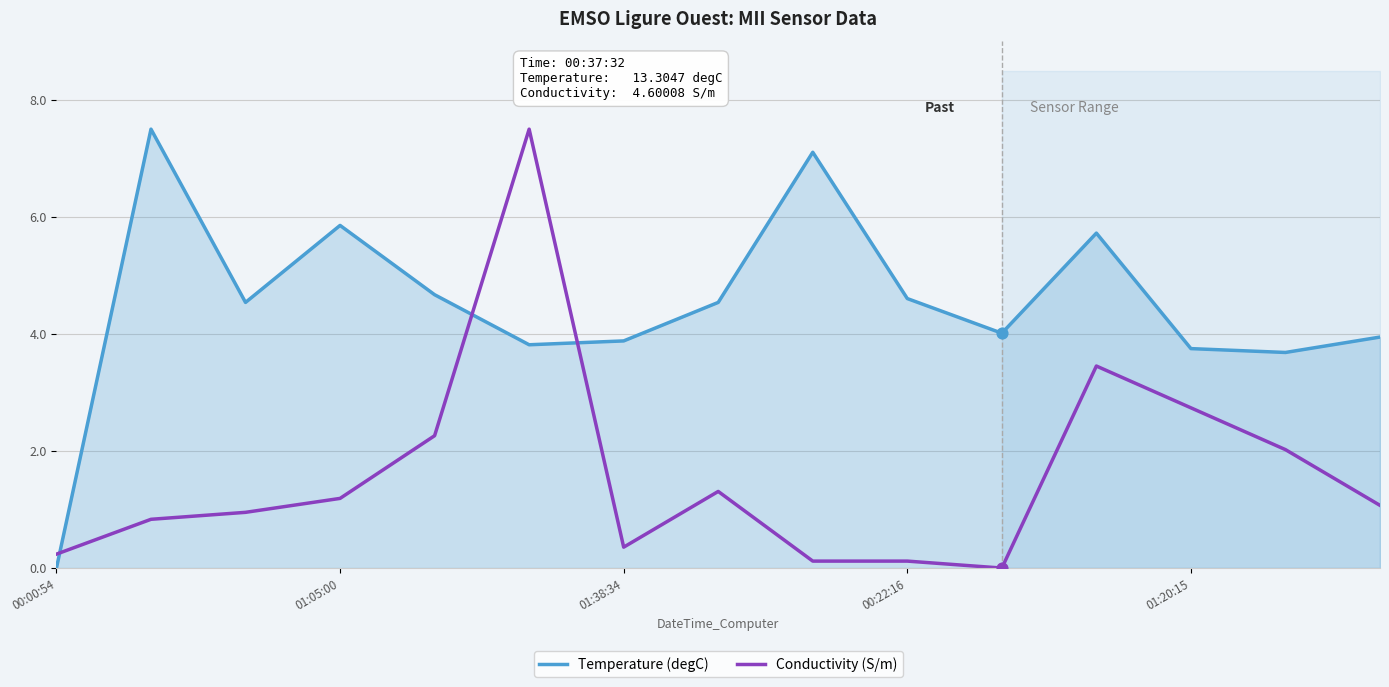

At how many categories does at least one series exceed 4?

10